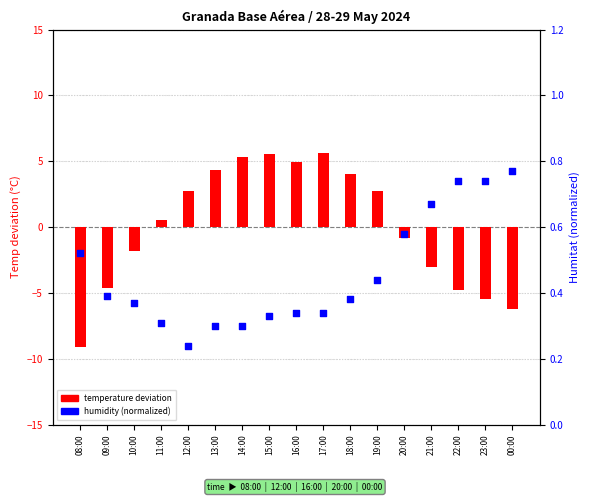

What are all the series names shown in the legend?

temperature deviation, humidity (normalized)